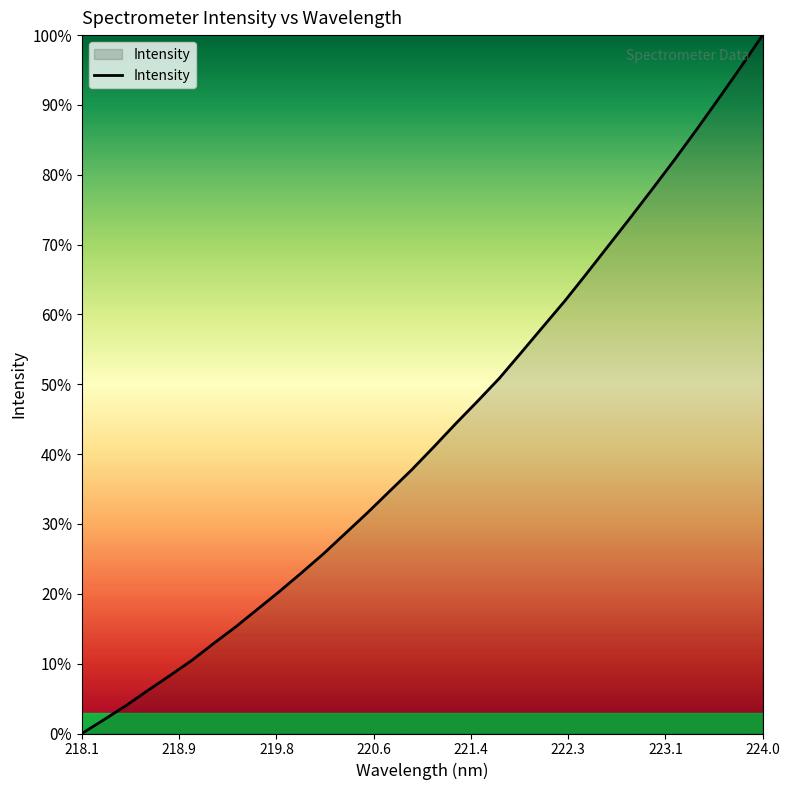

What is the difference between the second highest and second lowest values?

93.4